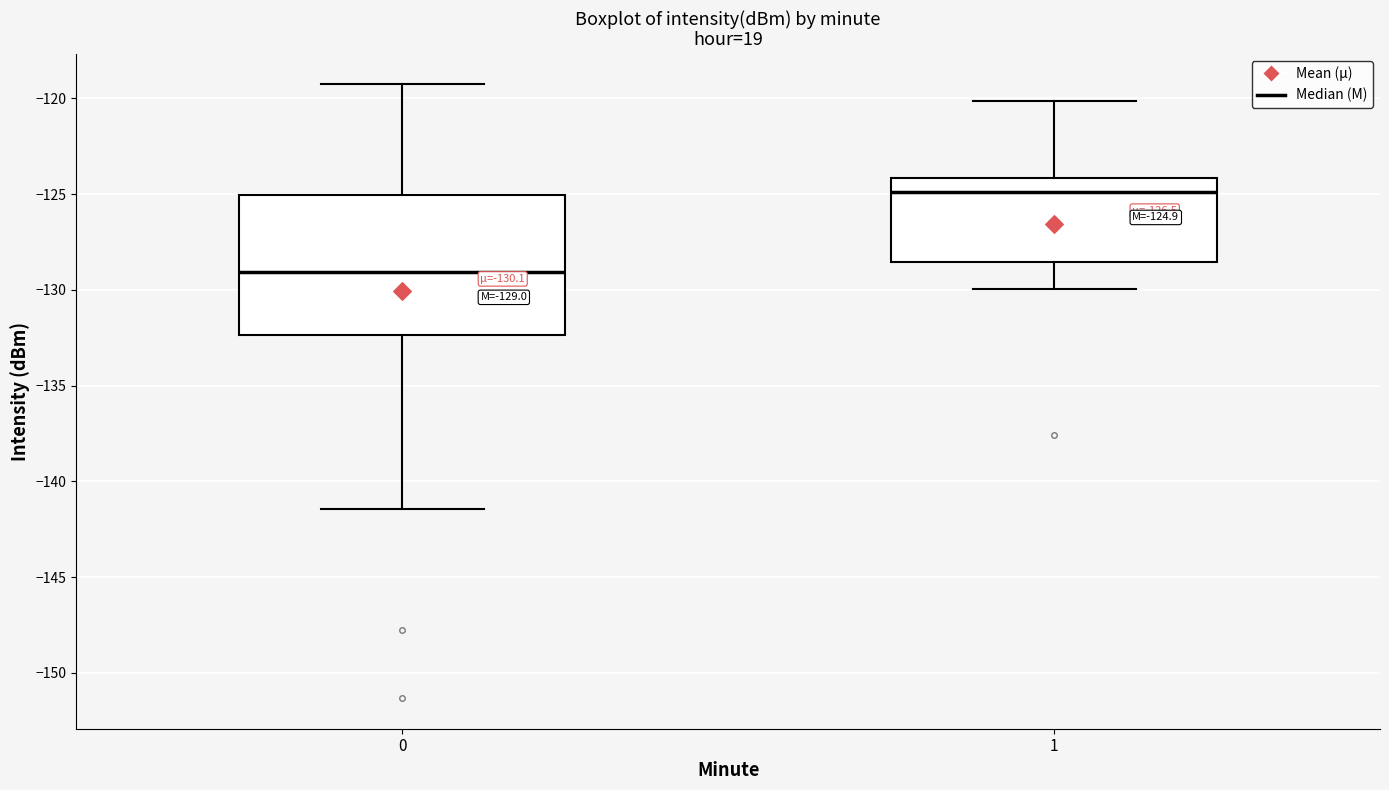

Which box has the lowest median line?

0